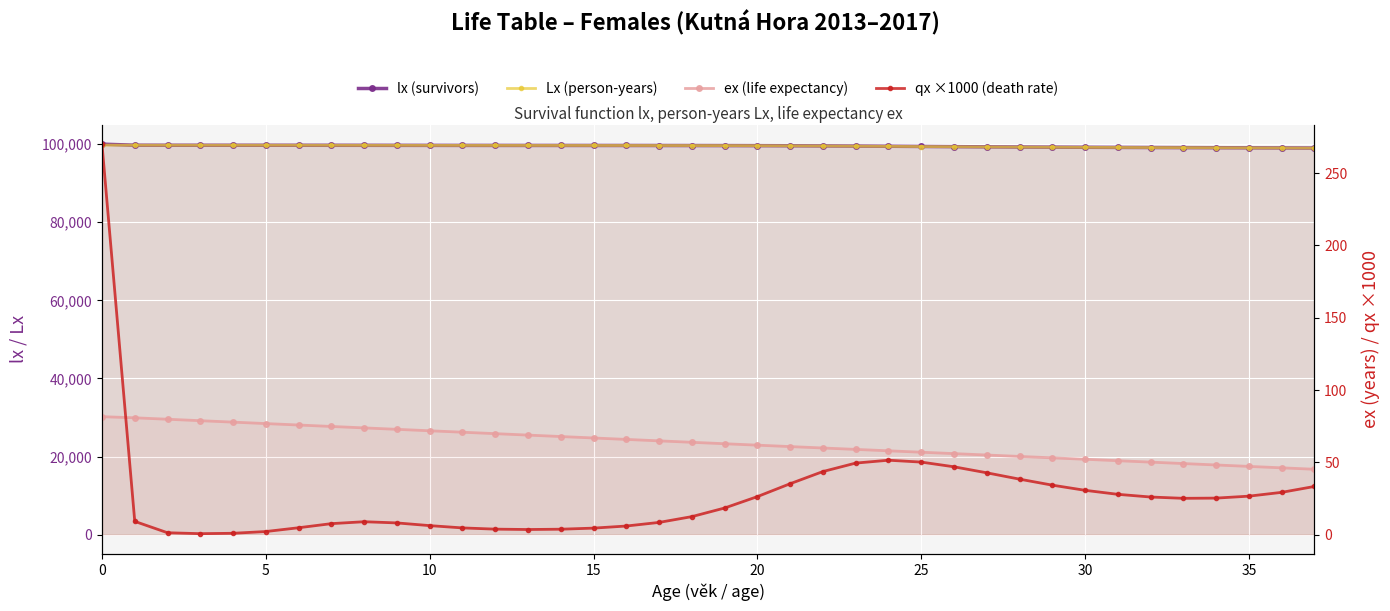

How many data points in qx ×1000 (death rate) are less than 25?

19